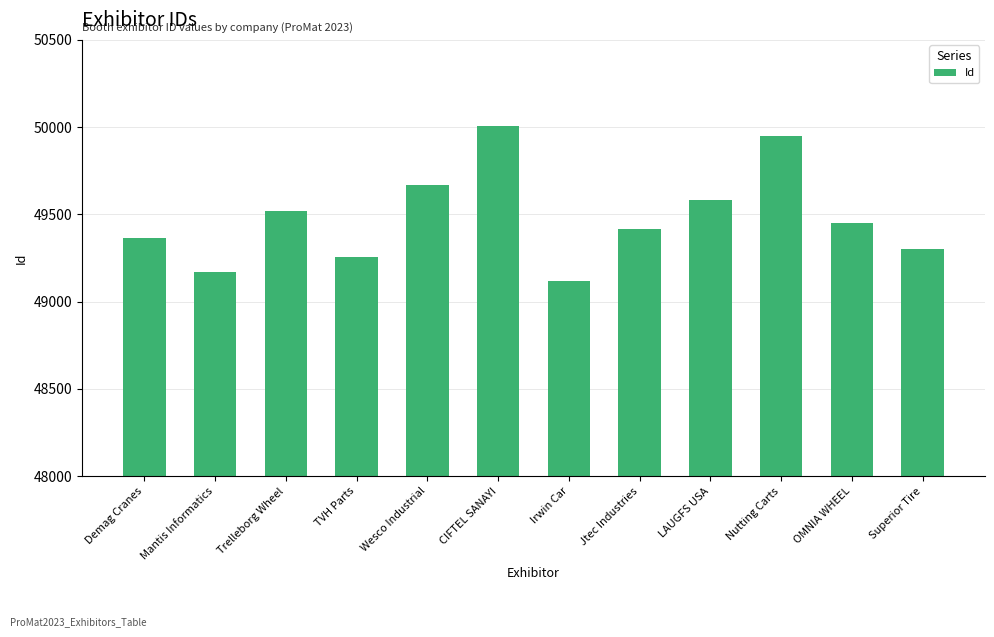

Reading left to right, what are all the values shown in this chart?

Demag Cranes=49364	Mantis Informatics=49168	Trelleborg Wheel=49521	TVH Parts=49254	Wesco Industrial=49666	CIFTEL SANAYI=50004	Irwin Car=49118	Jtec Industries=49419	LAUGFS USA=49584	Nutting Carts=49952	OMNIA WHEEL=49452	Superior Tire=49302